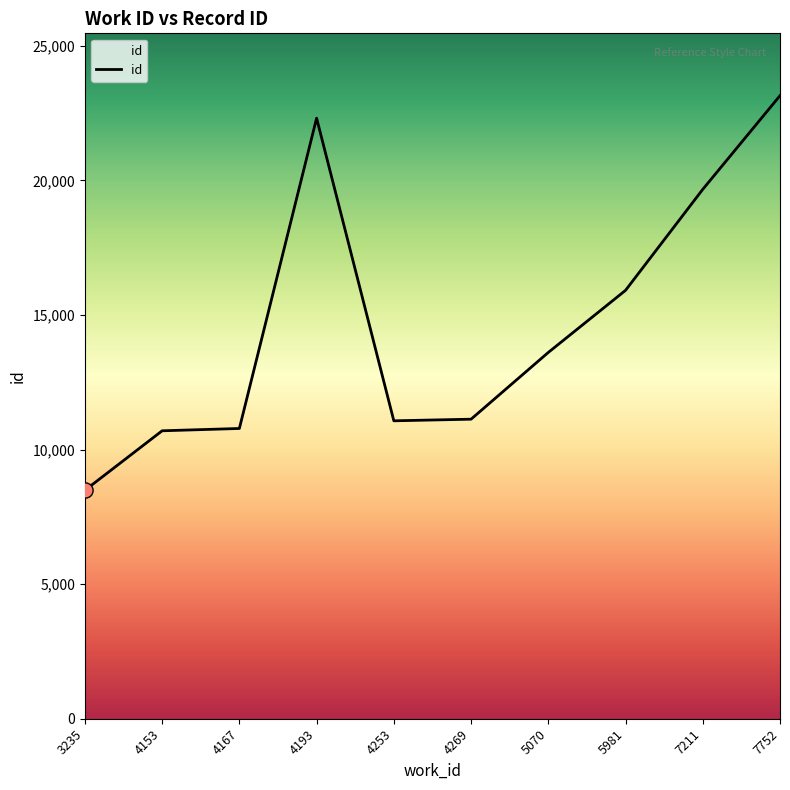

Which has a higher value, 4167 or 7752?

7752